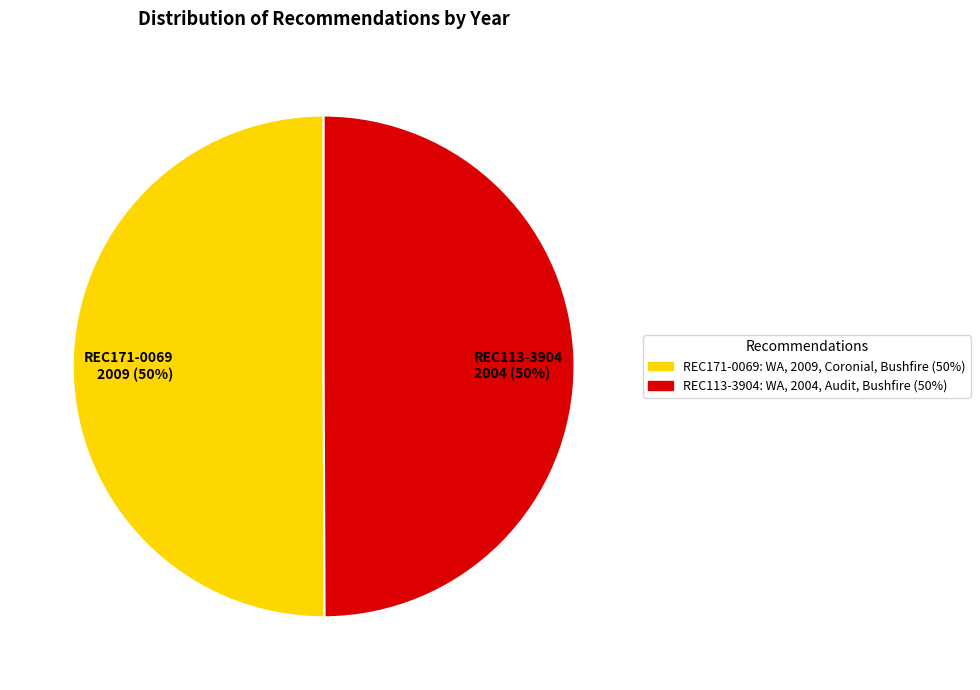

The REC171-0069: WA, 2009, Coronial, Bushfire (50%) slice represents 43% of the pie. True or false?

False